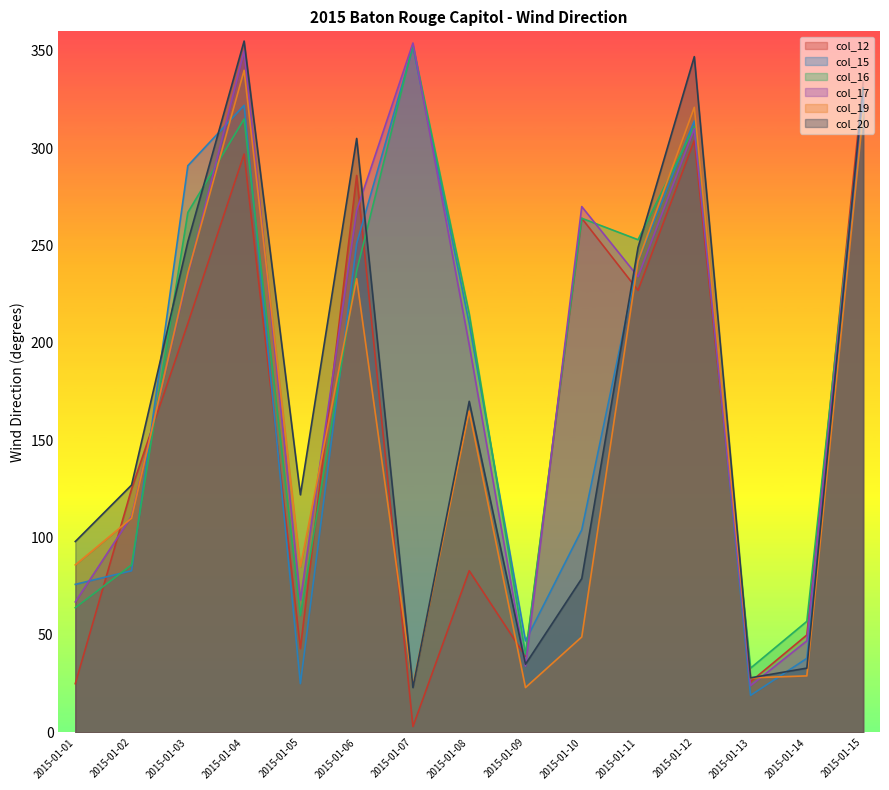

Where does the col_20 series first go above 127?

2015-01-03